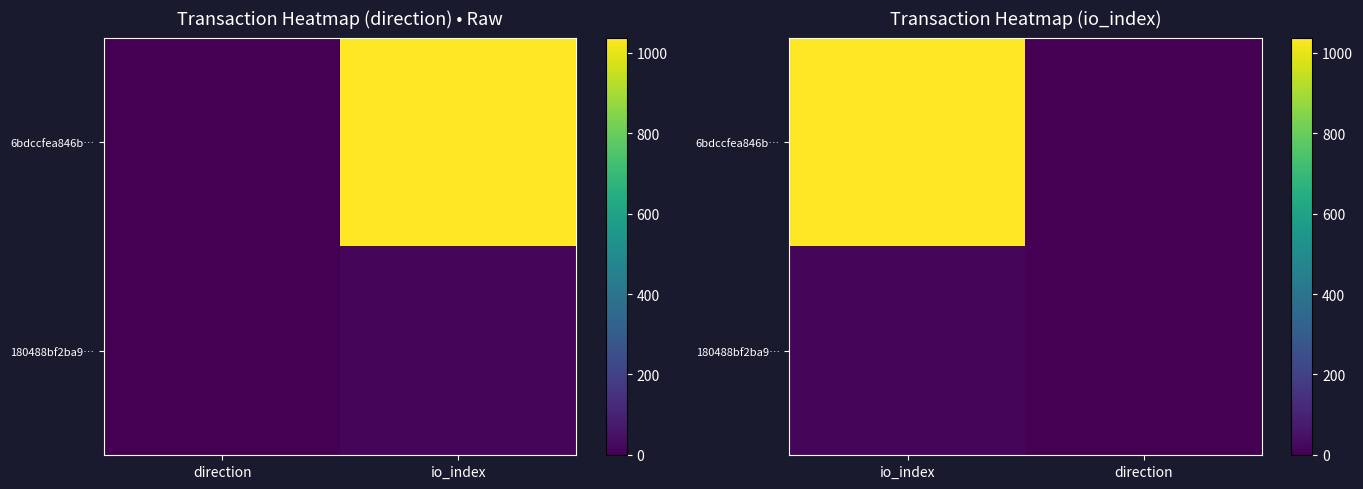

At io_index, list the series in order from smallest to largest.

180488bf2ba9…, 6bdccfea846b…